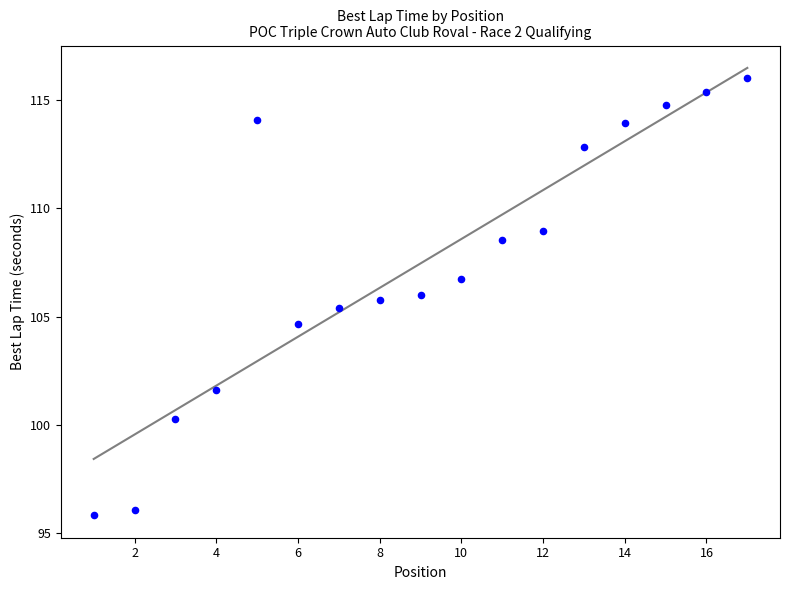

What is the range of X values (max minus min)?

16.0